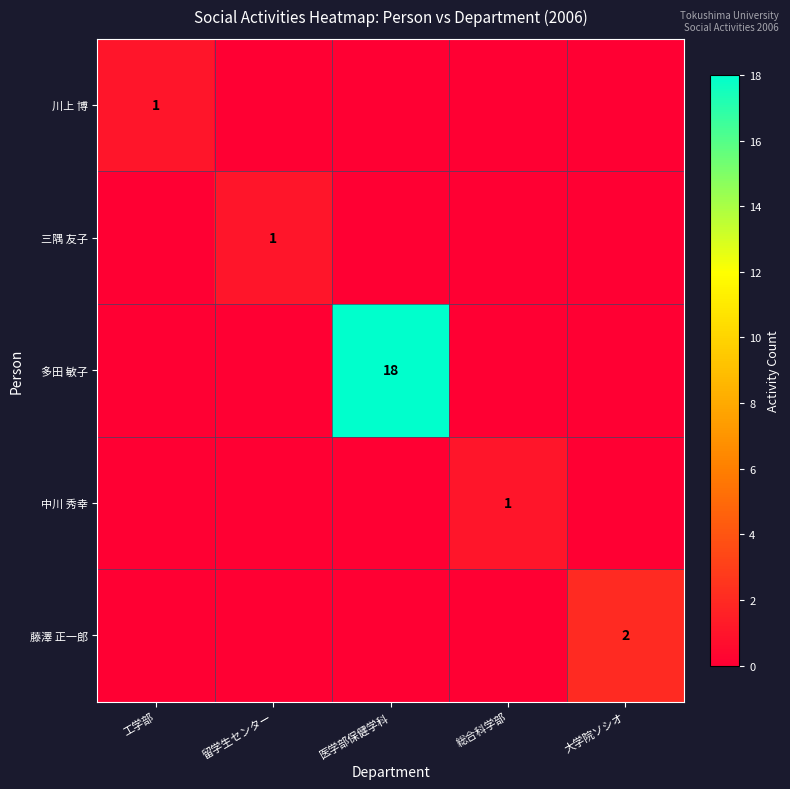

True or false: 藤澤 正一郎 has a value of 4 at 大学院ソシオ.

False